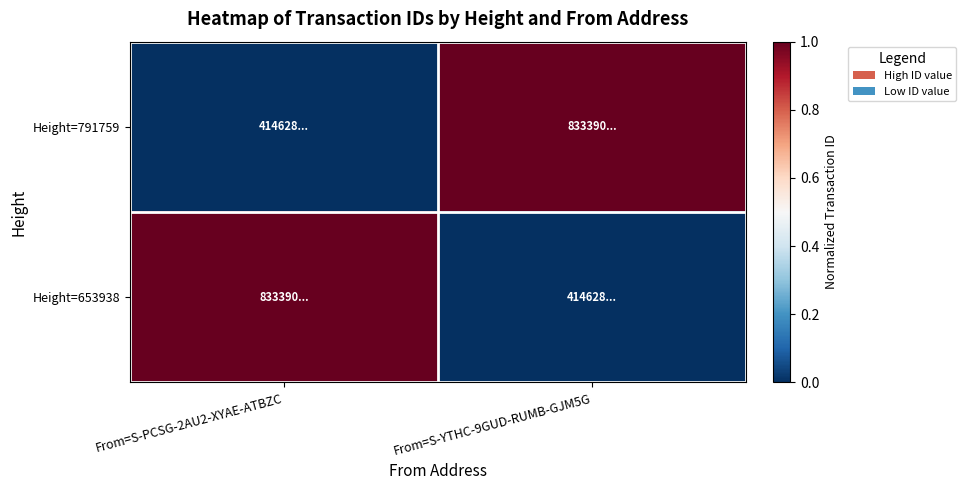

What is the spread (max minus min) of values at From=S-YTHC-9GUD-RUMB-GJM5G?

1